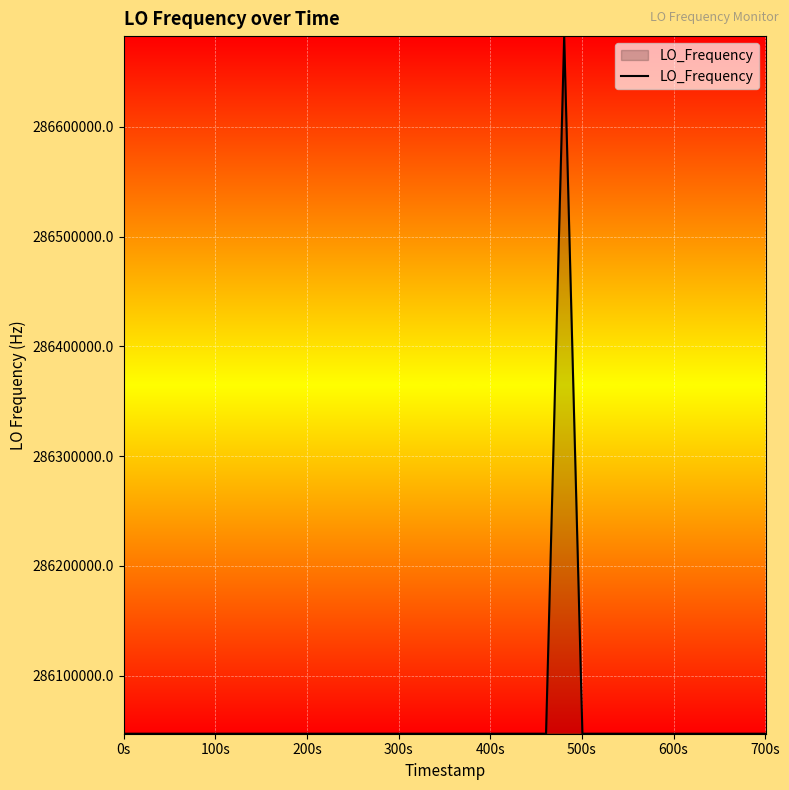

What is the difference between the second highest and minimum values?

10.7